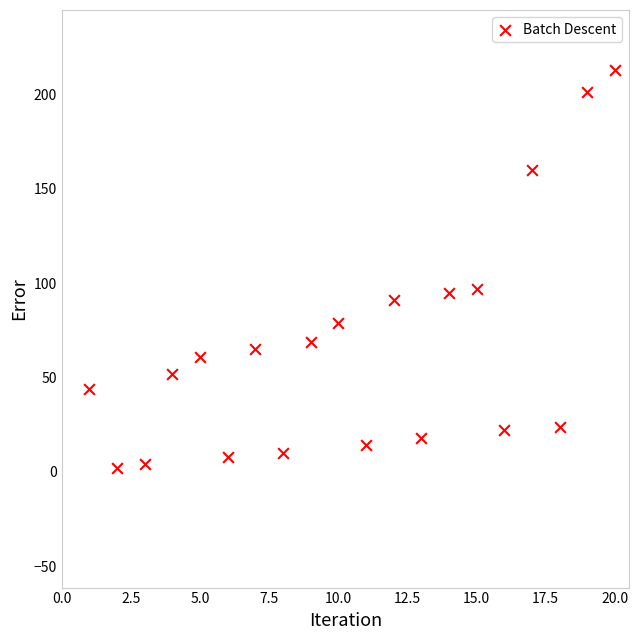

What is the range of Y values (max minus min)?

211